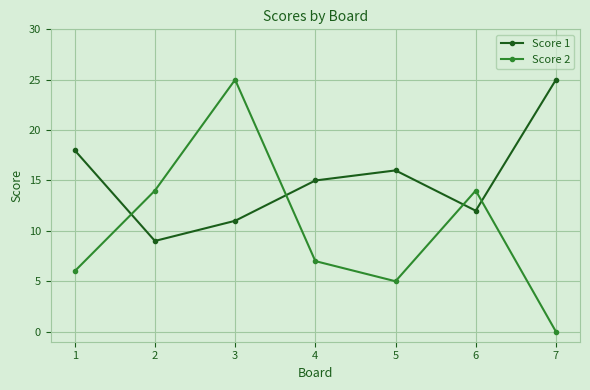

How many lines are shown in the chart?

2